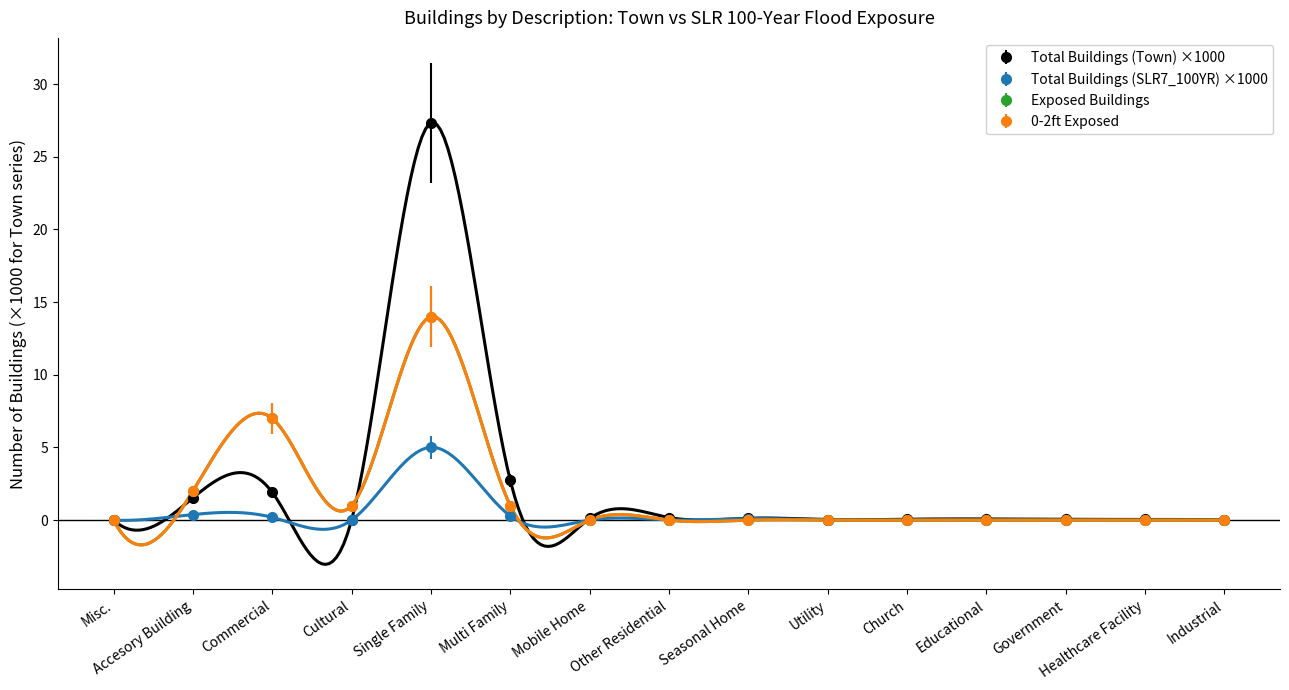

How many interior local peaks does the Total Buildings (SLR7_100YR) series have?

4